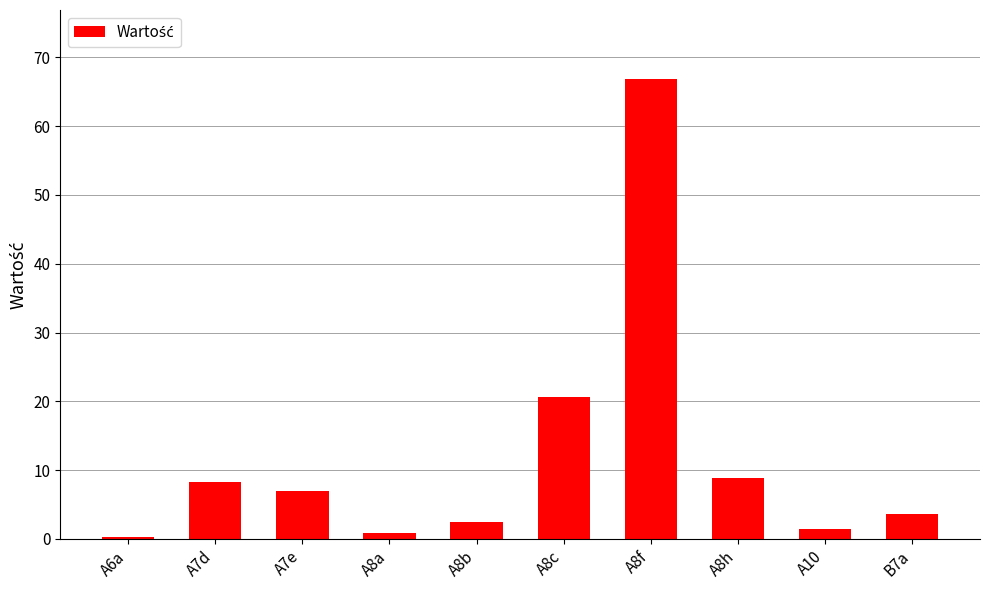

Reading left to right, what are all the values shown in this chart?

A6a=0.3	A7d=8.3	A7e=6.9	A8a=0.9	A8b=2.5	A8c=20.6	A8f=66.8	A8h=8.8	A10=1.4	B7a=3.6